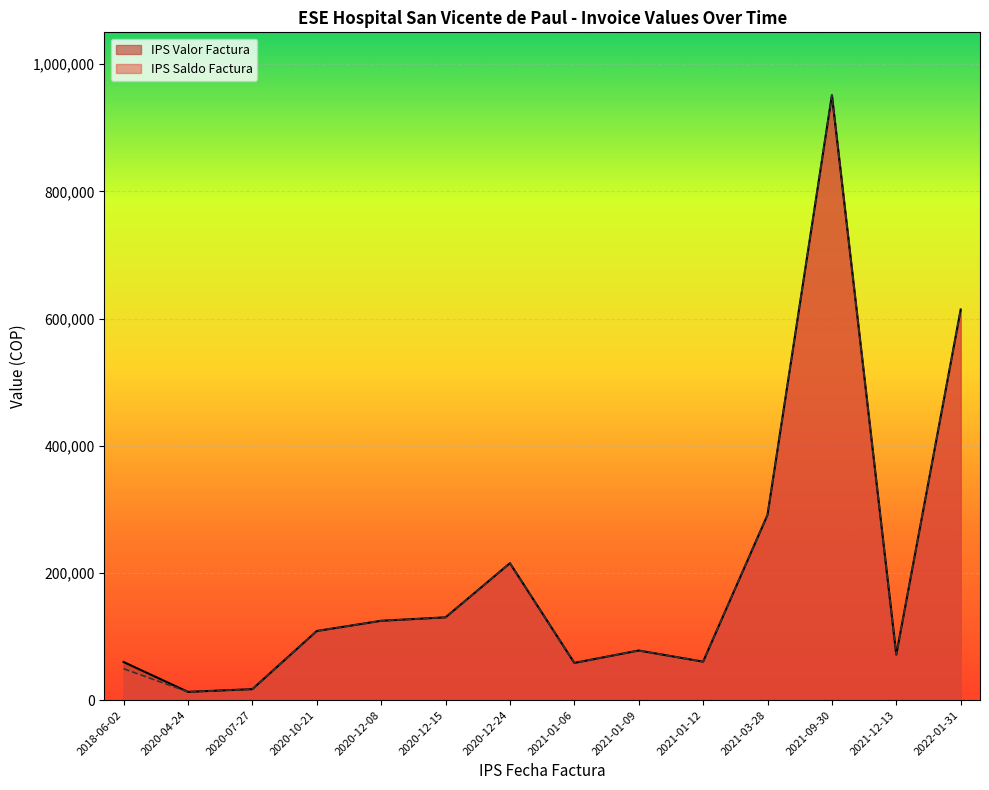

True or false: IPS Valor Factura has more than 0 points higher than both neighbors.

True